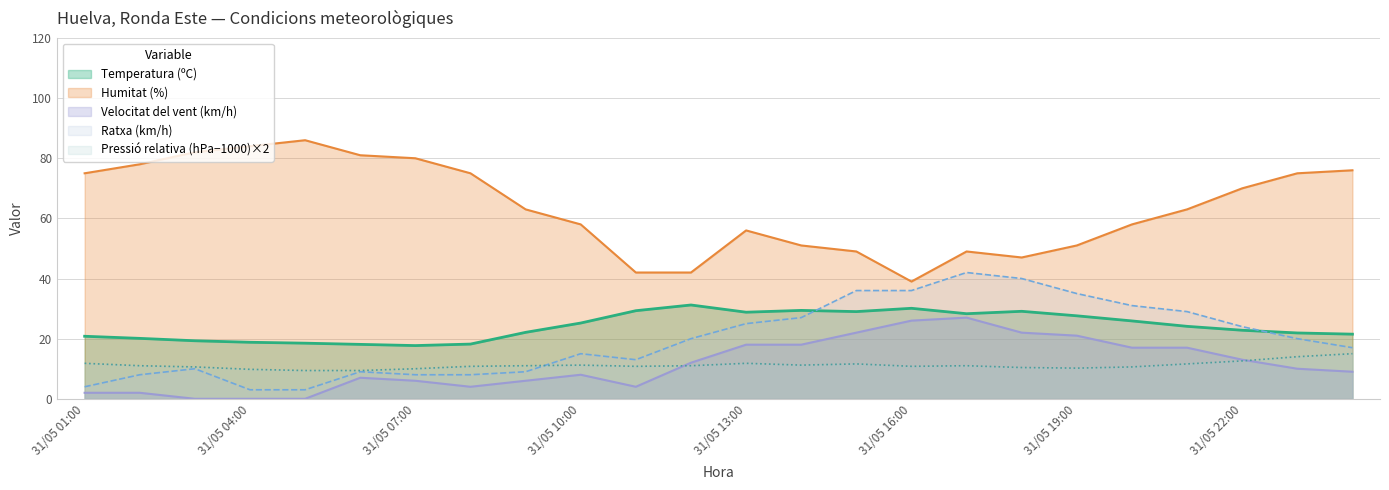

Which series has the widest spread of values?

Humitat (%)